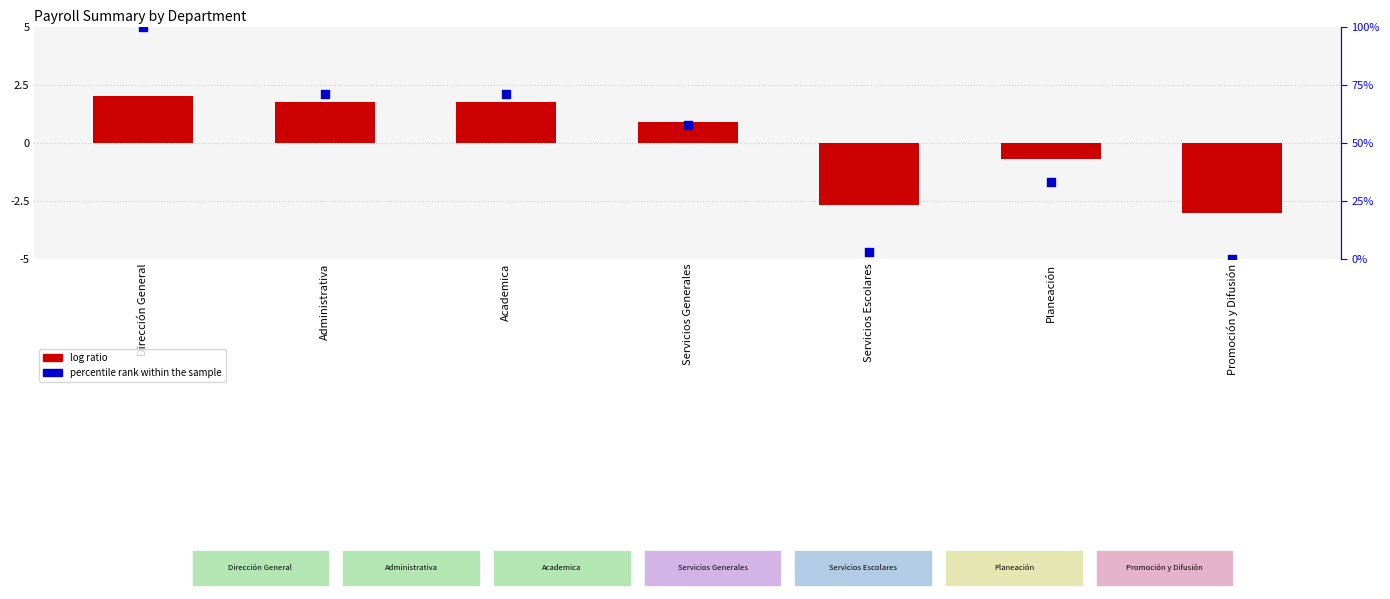

What is the total value across all series at Servicios Escolares?

0.2